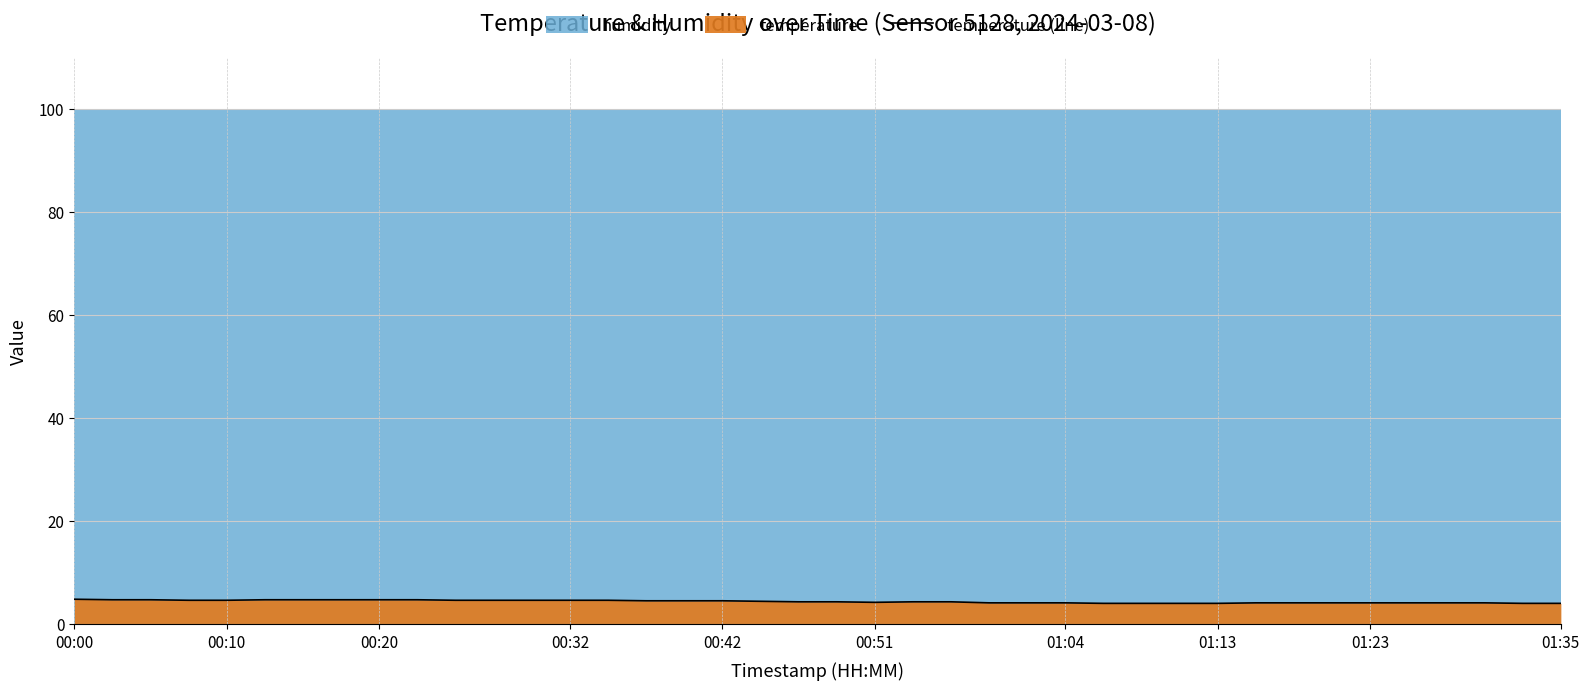

What is the sum of the values at 30 and 15?

8.7